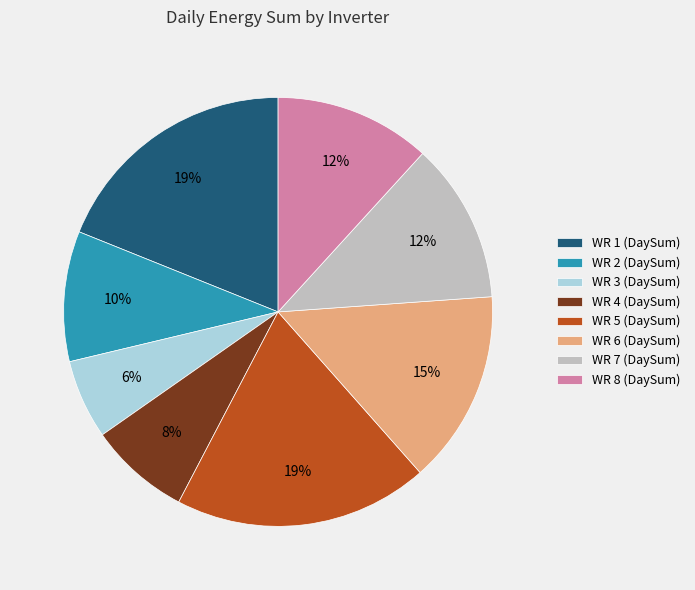

Count the number of slices in the pie.

8